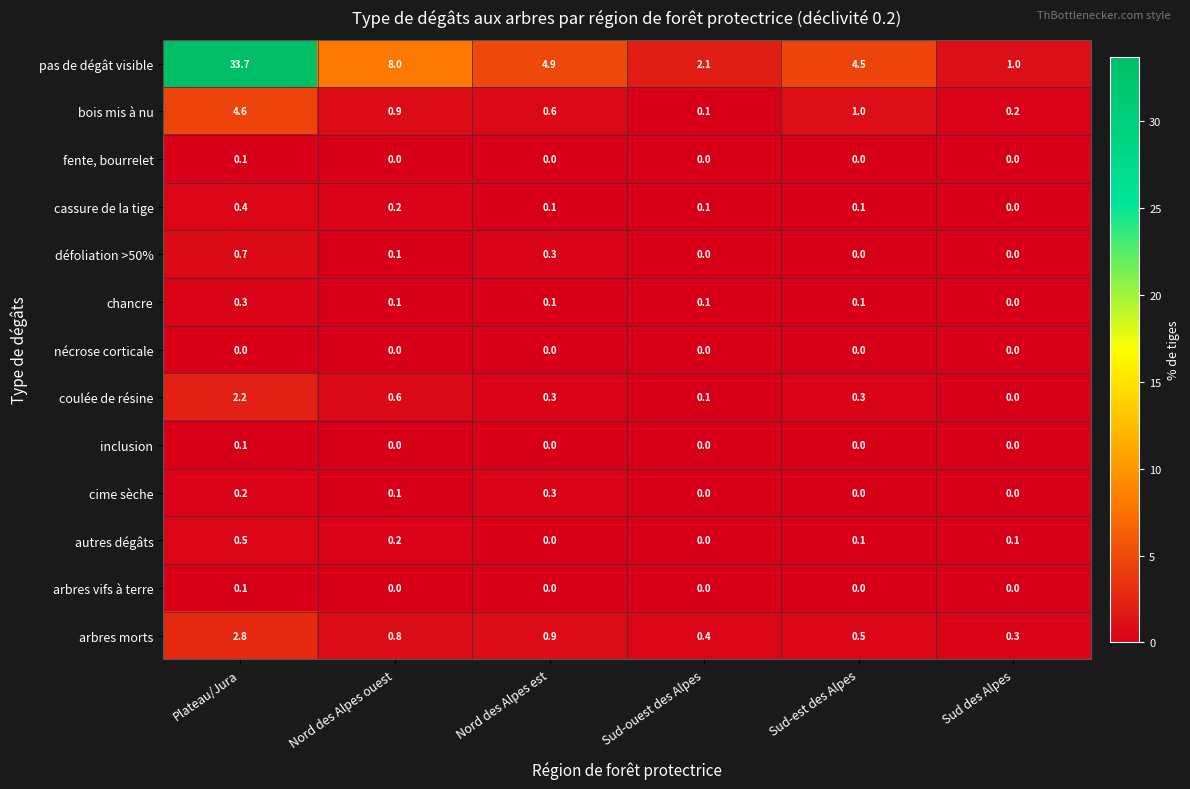

List the labels in order of arbres morts value, smallest first.

Sud des Alpes, Sud-ouest des Alpes, Sud-est des Alpes, Nord des Alpes ouest, Nord des Alpes est, Plateau/Jura